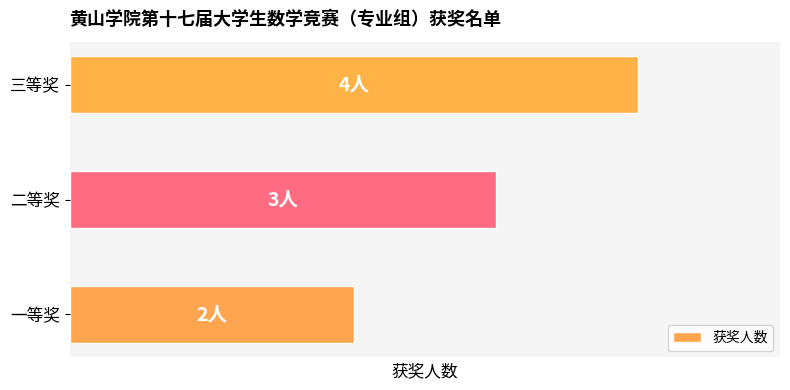

Are the bars horizontal?

Yes